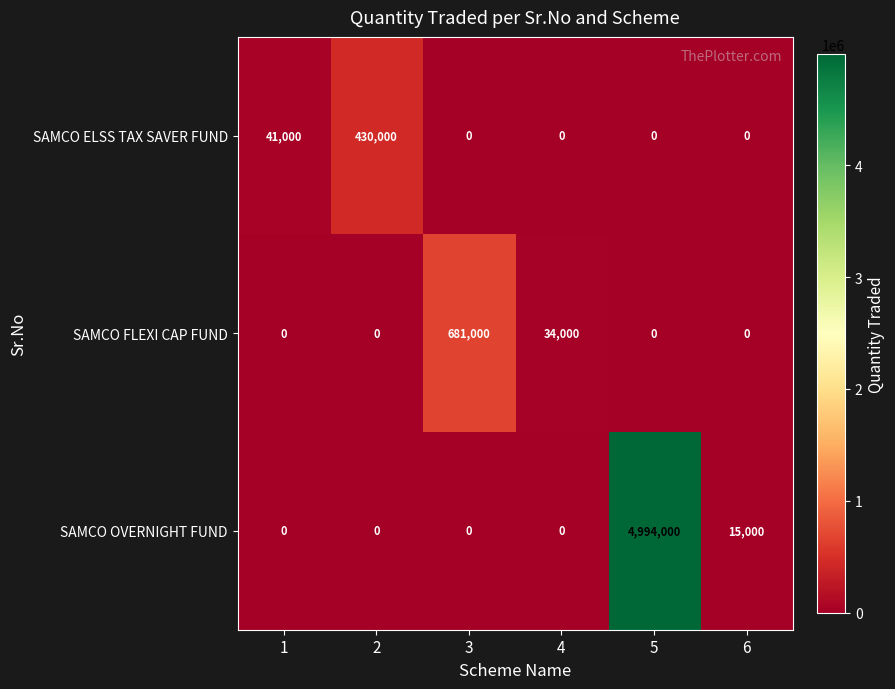

What is the sum of all SAMCO ELSS TAX SAVER FUND values?

471000